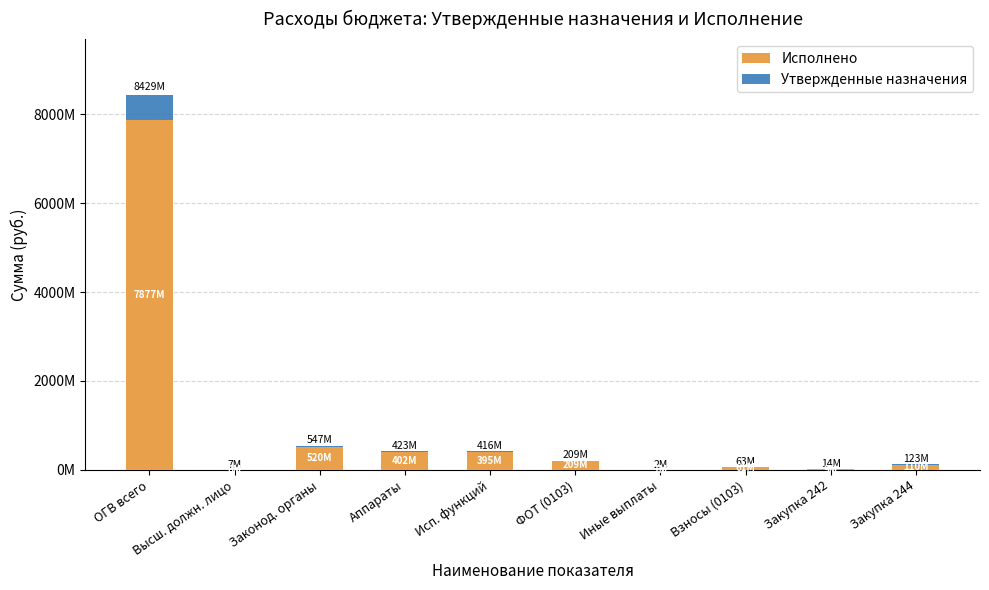

The value of Исполнено at Исп. функций is 95401262.5. True or false?

False